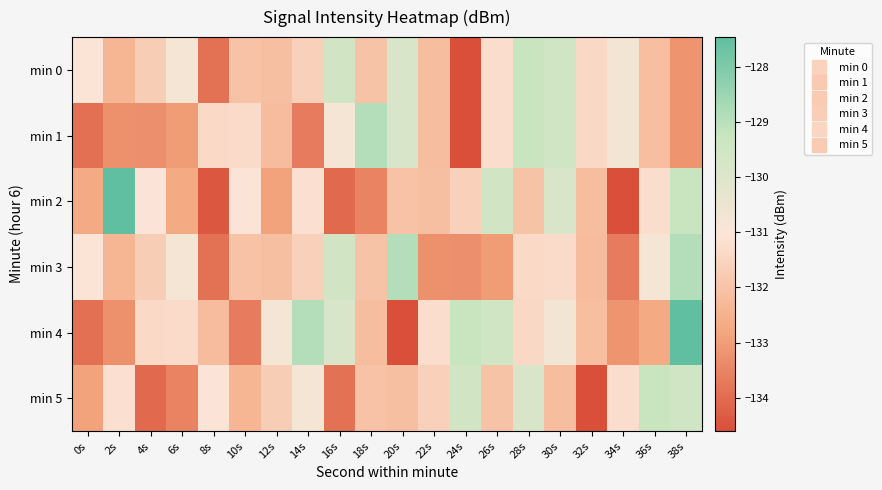

List the series in order of their peak value, highest first.

min 2, min 4, min 1, min 3, min 0, min 5